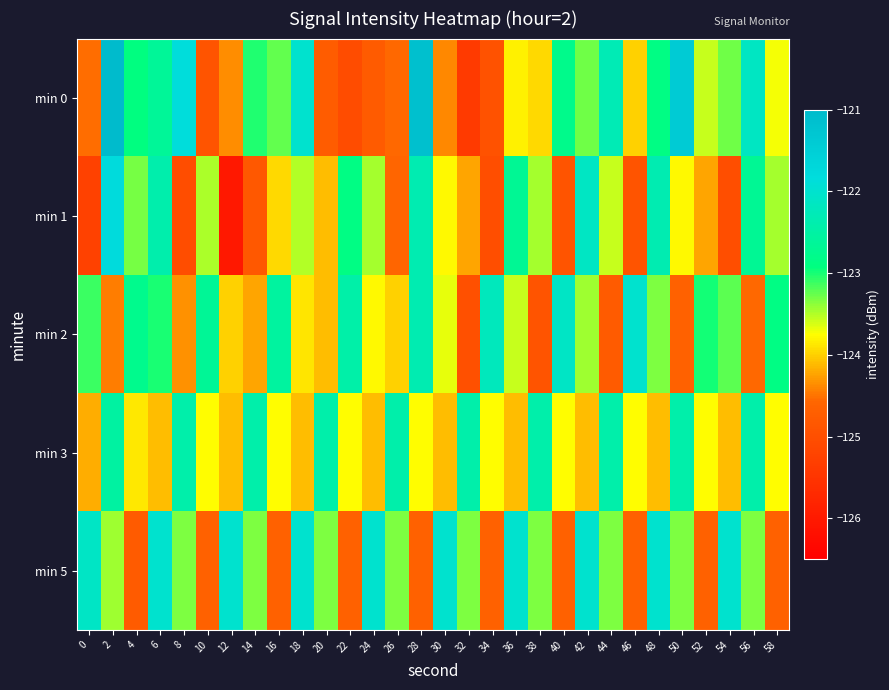

Reading left to right, transcribe all the data shown in this chart.

min 0: 0=-124.5	2=-120.8	4=-122.9	6=-122.6	8=-121.8	10=-124.9	12=-124.4	14=-123.0	16=-123.2	18=-122.0	20=-124.7	22=-125.0	24=-124.8	26=-124.6	28=-121.1	30=-124.4	32=-125.4	34=-125.0	36=-123.8	38=-124.0	40=-122.8	42=-123.3	44=-122.3	46=-124.0	48=-122.9	50=-121.4	52=-123.6	54=-123.3	56=-122.2	58=-123.7
min 1: 0=-125.3	2=-121.8	4=-123.3	6=-122.4	8=-125.0	10=-123.5	12=-126.0	14=-124.8	16=-124.0	18=-123.5	20=-124.1	22=-122.9	24=-123.5	26=-124.6	28=-122.3	30=-123.8	32=-124.2	34=-125.0	36=-122.7	38=-123.5	40=-124.9	42=-122.1	44=-123.6	46=-124.9	48=-122.3	50=-123.8	52=-124.2	54=-125.0	56=-122.7	58=-123.5
min 2: 0=-123.1	2=-124.4	4=-122.8	6=-123.0	8=-124.3	10=-122.7	12=-124.0	14=-124.2	16=-122.6	18=-123.9	20=-124.1	22=-122.4	24=-123.8	26=-124.0	28=-122.3	30=-123.7	32=-125.0	34=-122.2	36=-123.6	38=-124.9	40=-122.1	42=-123.4	44=-124.8	46=-122.0	48=-123.3	50=-124.7	52=-123.0	54=-123.2	56=-124.6	58=-122.9
min 3: 0=-124.2	2=-122.5	4=-123.9	6=-124.1	8=-122.4	10=-123.8	12=-124.1	14=-122.4	16=-123.8	18=-124.1	20=-122.4	22=-123.8	24=-124.1	26=-122.4	28=-123.8	30=-124.1	32=-122.4	34=-123.8	36=-124.1	38=-122.4	40=-123.8	42=-124.1	44=-122.4	46=-123.8	48=-124.1	50=-122.4	52=-123.8	54=-124.1	56=-122.4	58=-123.8
min 5: 0=-122.1	2=-123.4	4=-124.8	6=-122.0	8=-123.3	10=-124.7	12=-122.0	14=-123.3	16=-124.7	18=-122.0	20=-123.3	22=-124.7	24=-122.0	26=-123.3	28=-124.7	30=-122.0	32=-123.3	34=-124.7	36=-122.0	38=-123.3	40=-124.7	42=-122.0	44=-123.3	46=-124.7	48=-122.0	50=-123.3	52=-124.7	54=-122.0	56=-123.3	58=-124.7